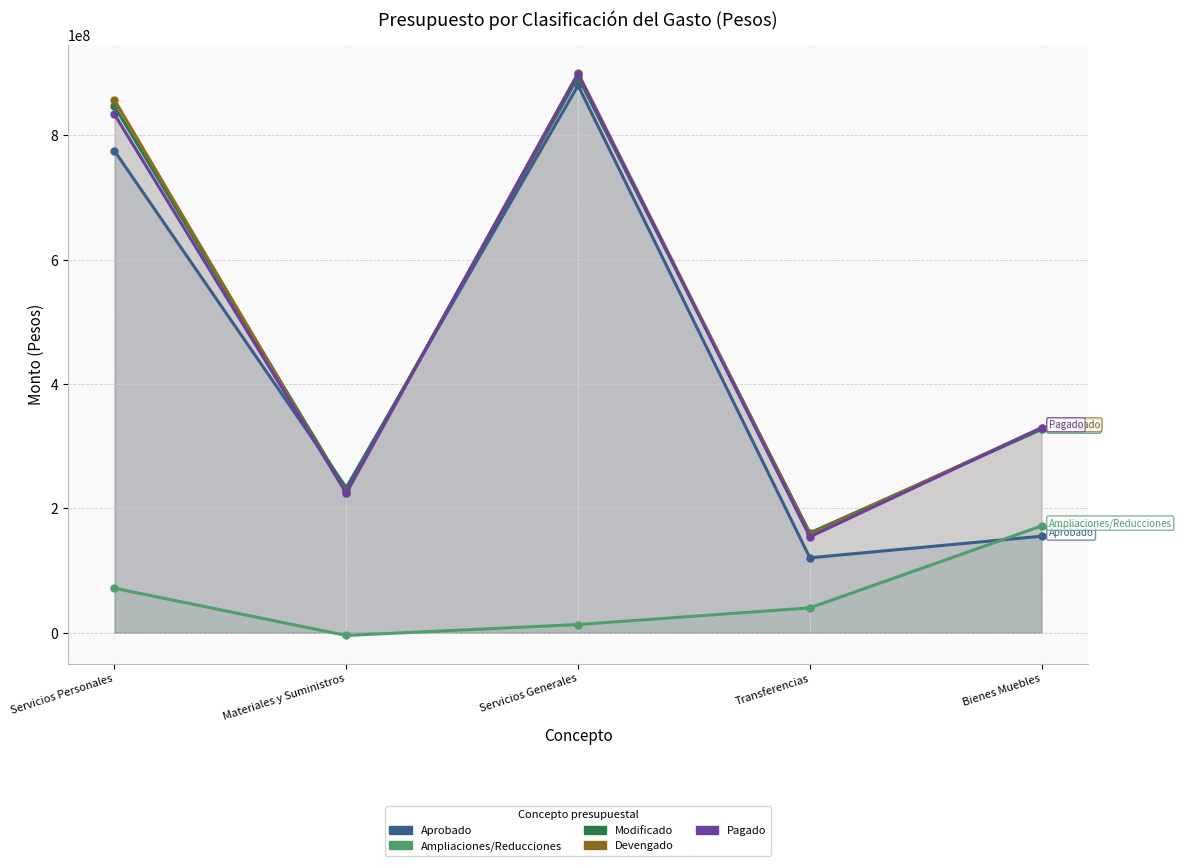

Reading right to left, transcribe all the data shown in this chart.

Aprobado: 155402140.0	120640964.0	880419340.0	233534834.0	775319258.0
Ampliaciones/Reducciones: 172000000.0	40126838.0	13285607.0	-4258431.0	71742393.0
Modificado: 327402140.0	160767802.0	893704947.0	229276403.0	847061651.0
Devengado: 329931769.4	158511753.3	900426065.0	224111283.3	857406542.9
Pagado: 329804408.6	154333681.6	898859949.2	225041759.2	834142898.4